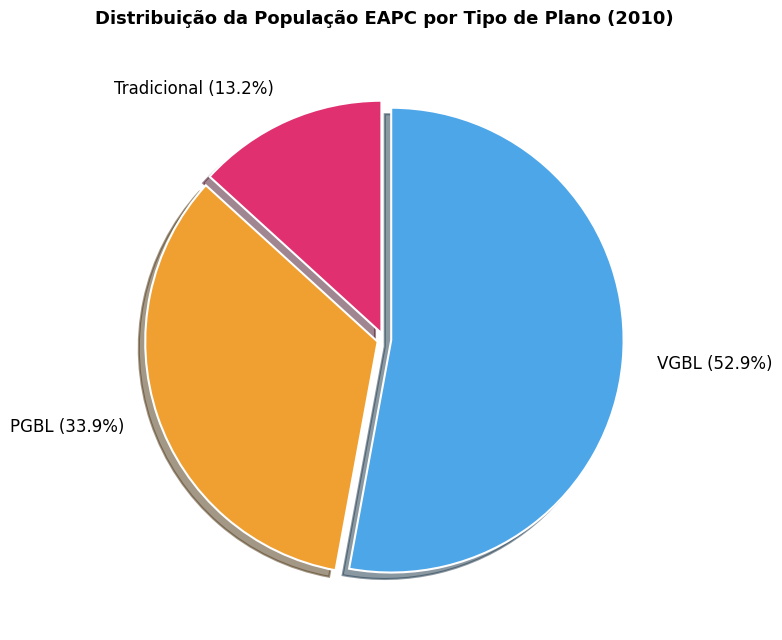

What is the ratio of the value at Tradicional to the value at PGBL?

0.4